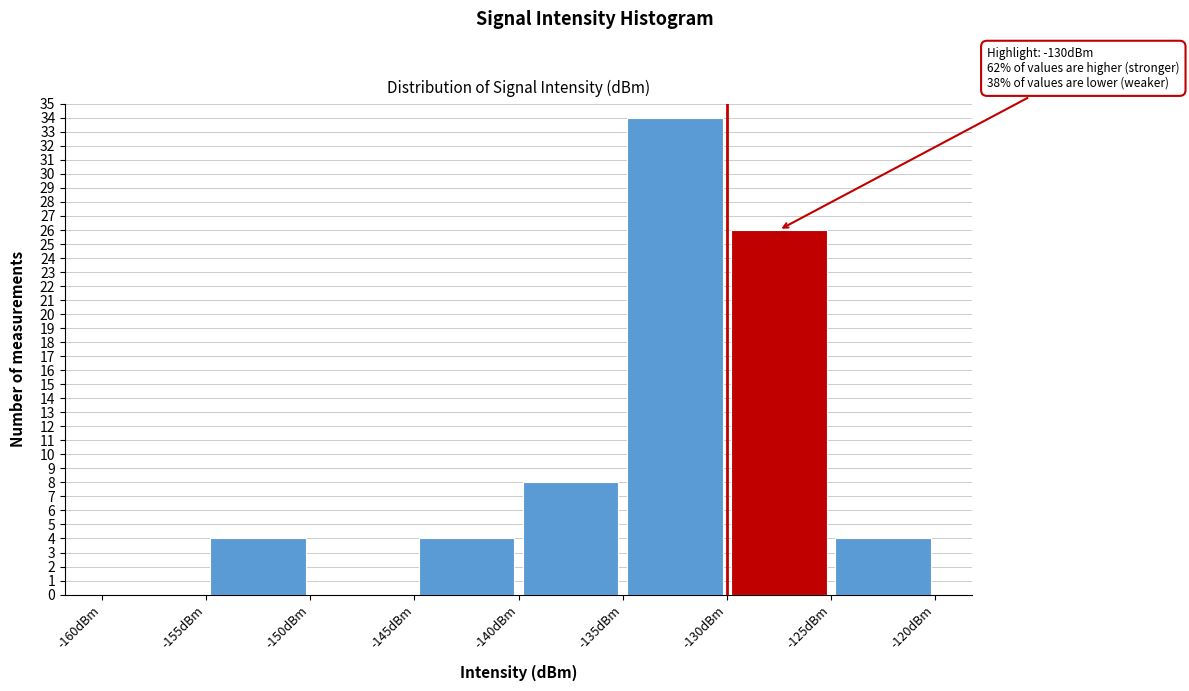

Over which range of the x-axis is the bar tallest?

-135 to -130